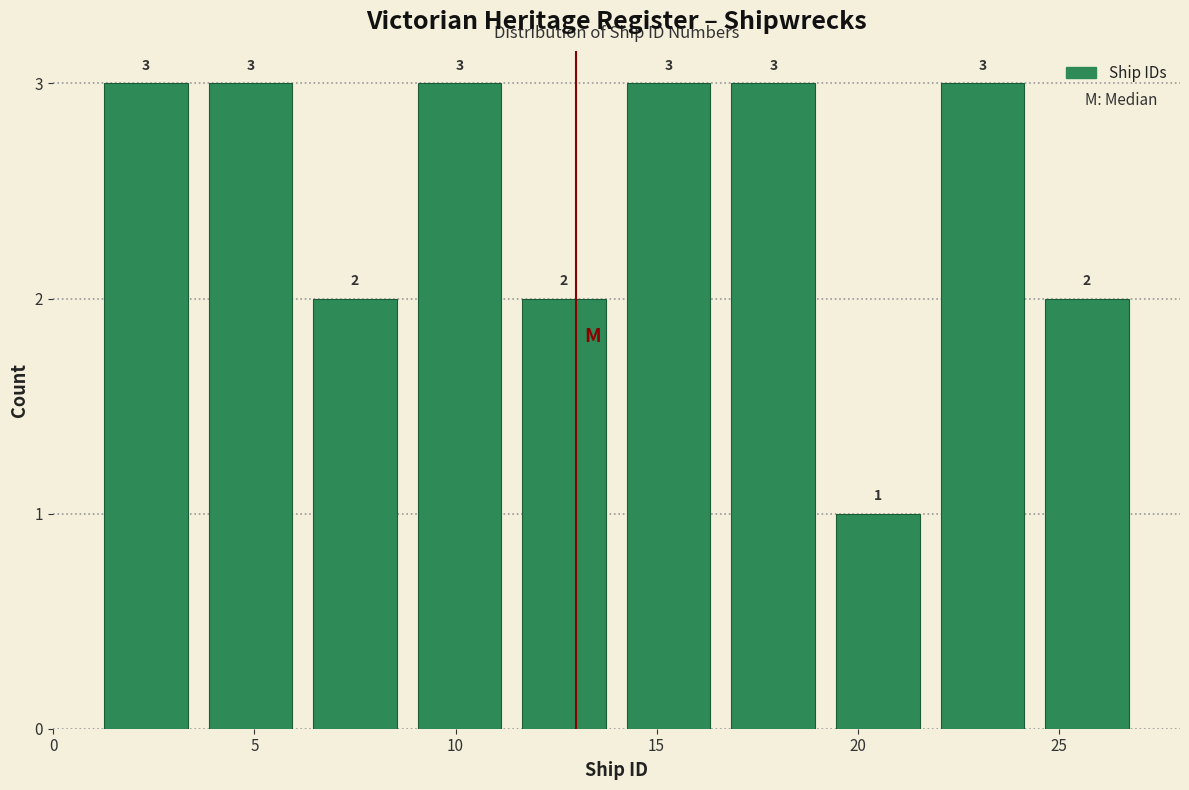

Reading left to right, transcribe this chart: for each bar, give the range it covers on the x-axis and its height. The bar edges are not printed on the chart, so give them approximately, as read against the axis.

1.0 to 3.6: 3
3.6 to 6.2: 3
6.2 to 8.8: 2
8.8 to 11.4: 3
11.4 to 14.0: 2
14.0 to 16.6: 3
16.6 to 19.2: 3
19.2 to 21.8: 1
21.8 to 24.4: 3
24.4 to 27.0: 2